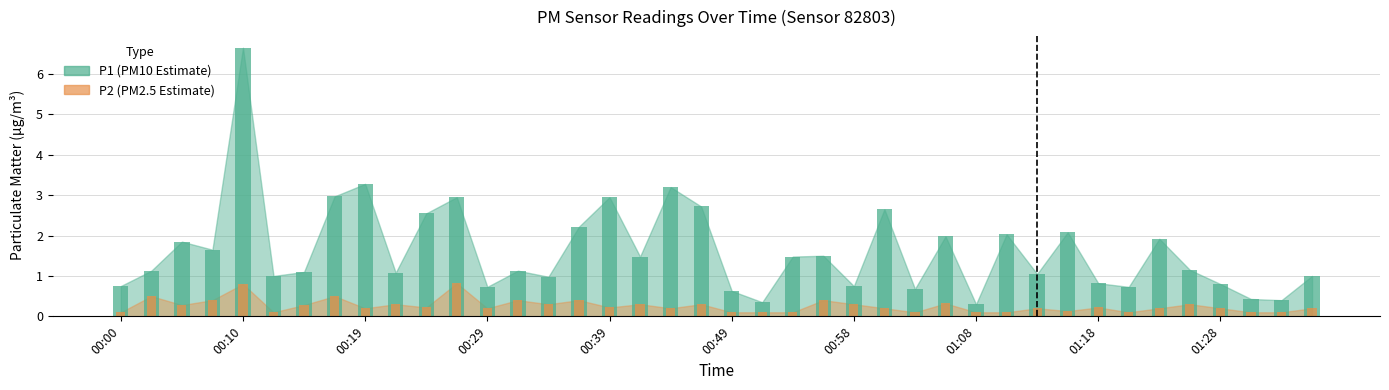

Where does the P1 series first go above 1?

00:02